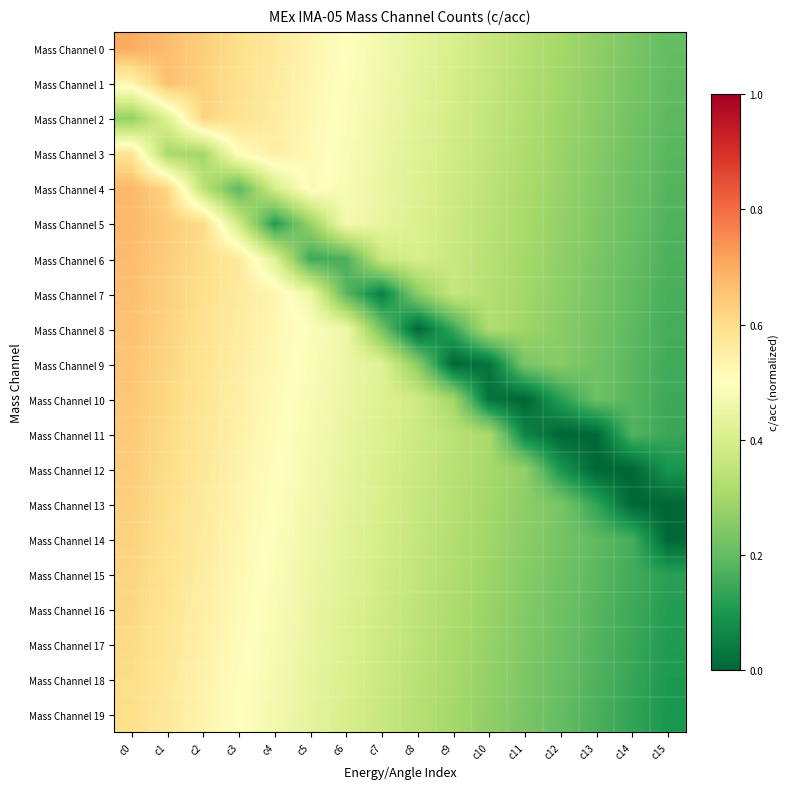

What is the spread (max minus min) of values at c7?

0.4